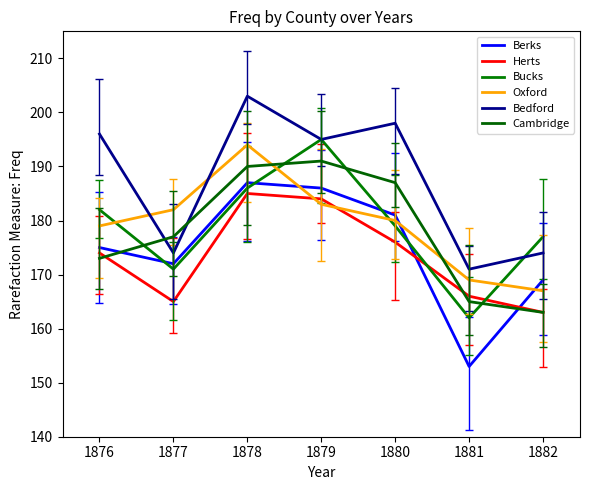

What is the sum of all Oxford values?

1254